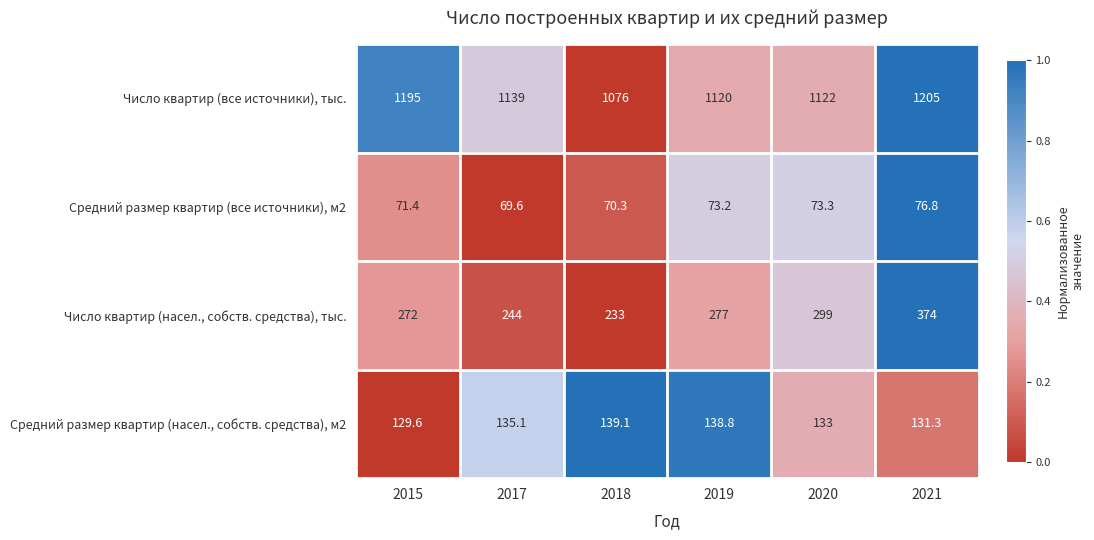

True or false: Средний размер квартир (насел., собств. средства), м2 has a value of 205.6 at 2017.

False